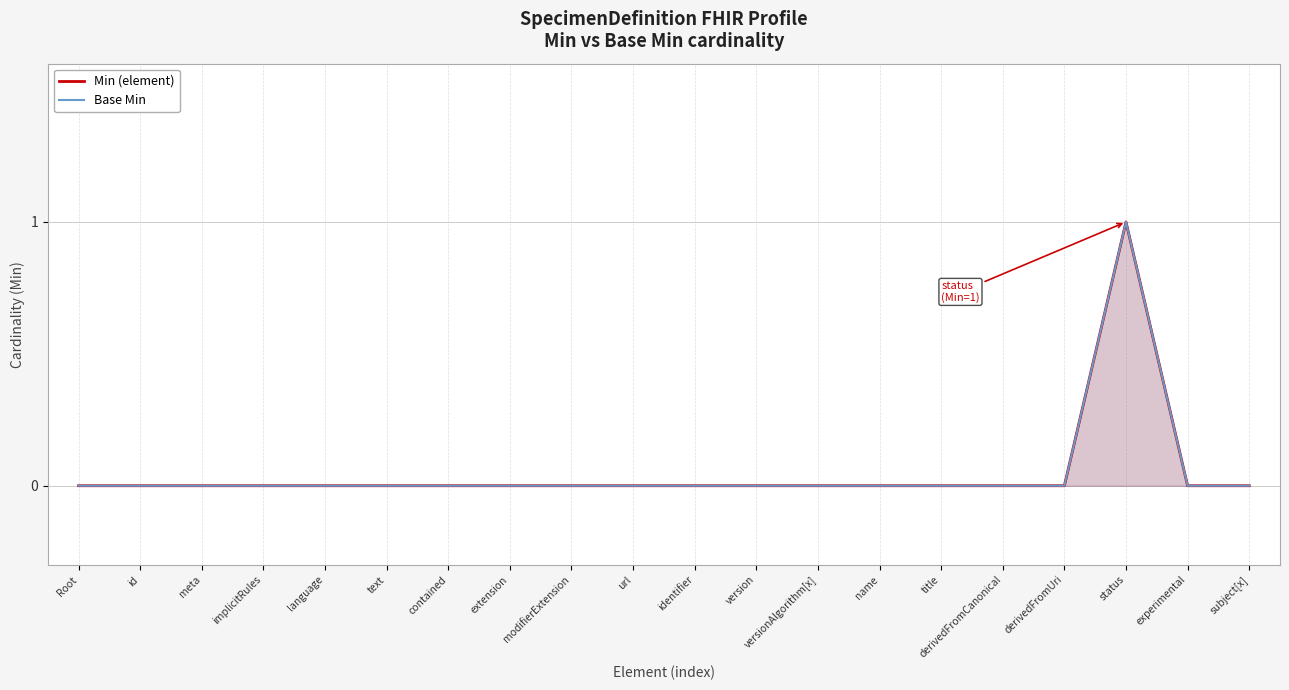

Count the Min (element) values in the range 0 to 1.

20